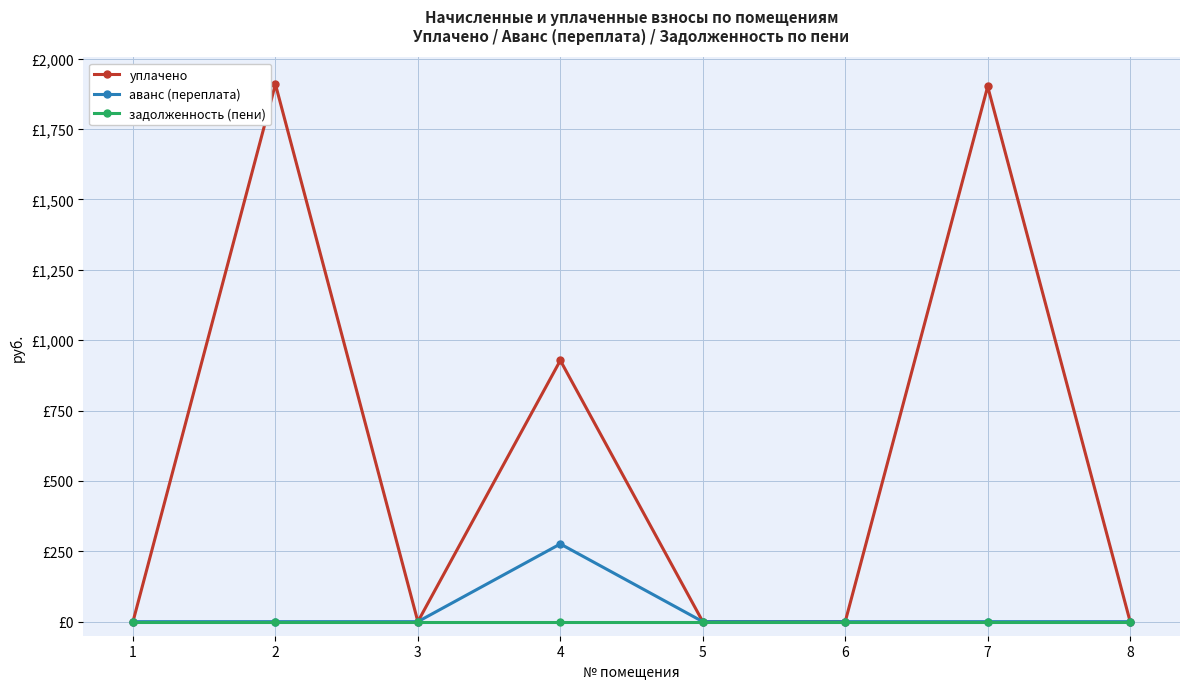

What are all the series names shown in the legend?

уплачено, аванс (переплата), задолженность (пени)